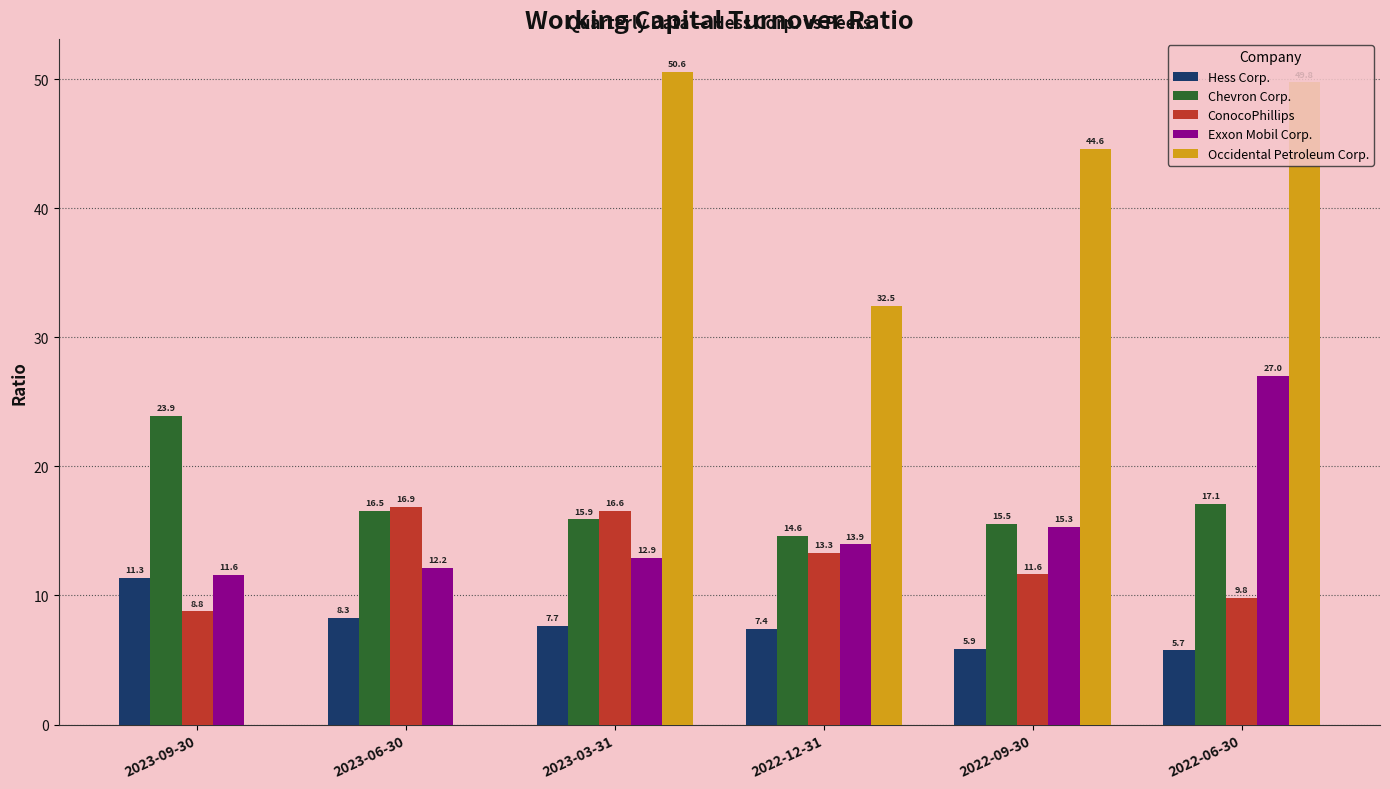

Between 2023-09-30 and 2023-06-30, which series saw the biggest shift?

ConocoPhillips